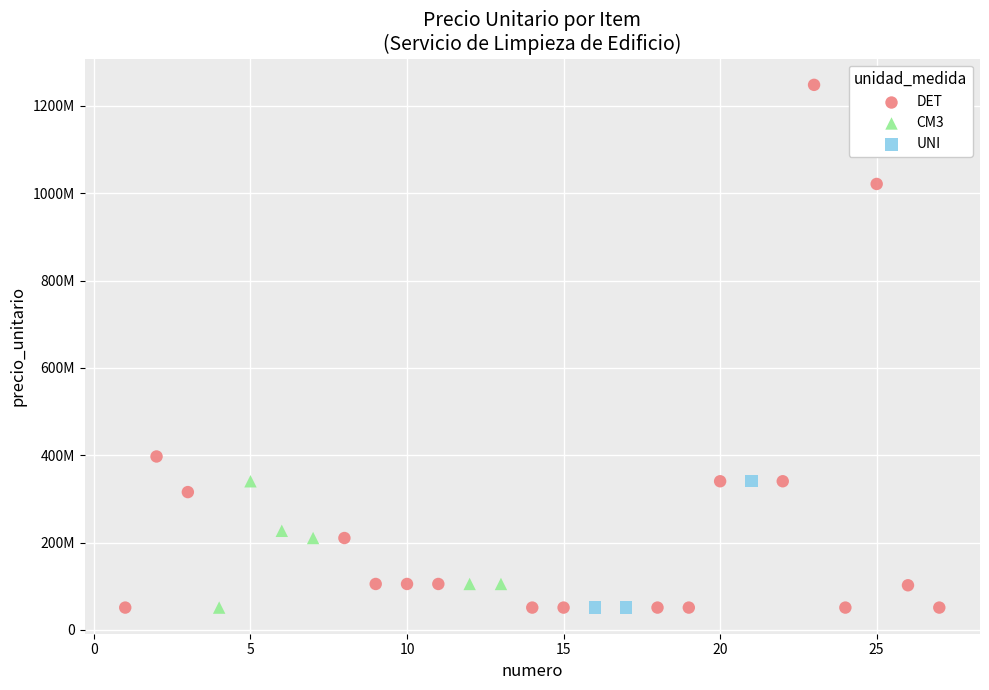

What are all the series names shown in the legend?

DET, CM3, UNI